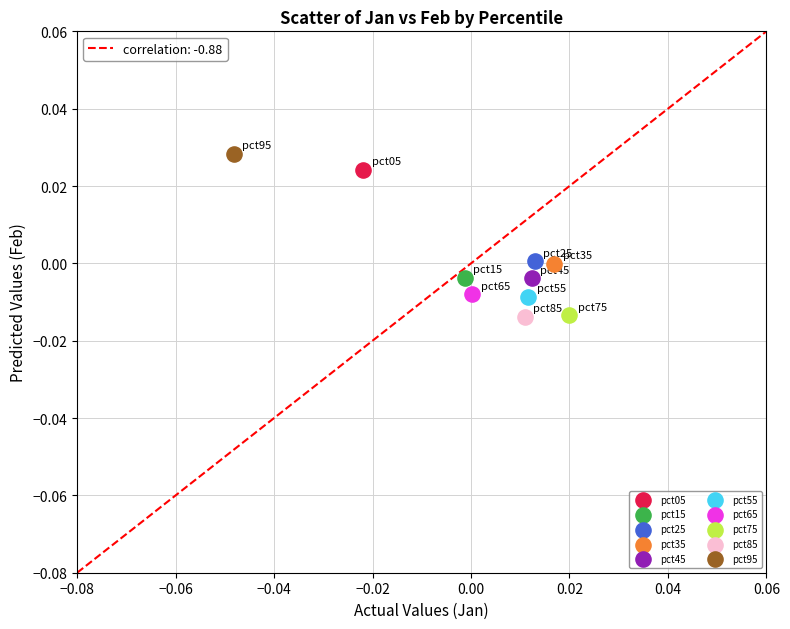

What are all the series names shown in the legend?

pct05, pct15, pct25, pct35, pct45, pct55, pct65, pct75, pct85, pct95